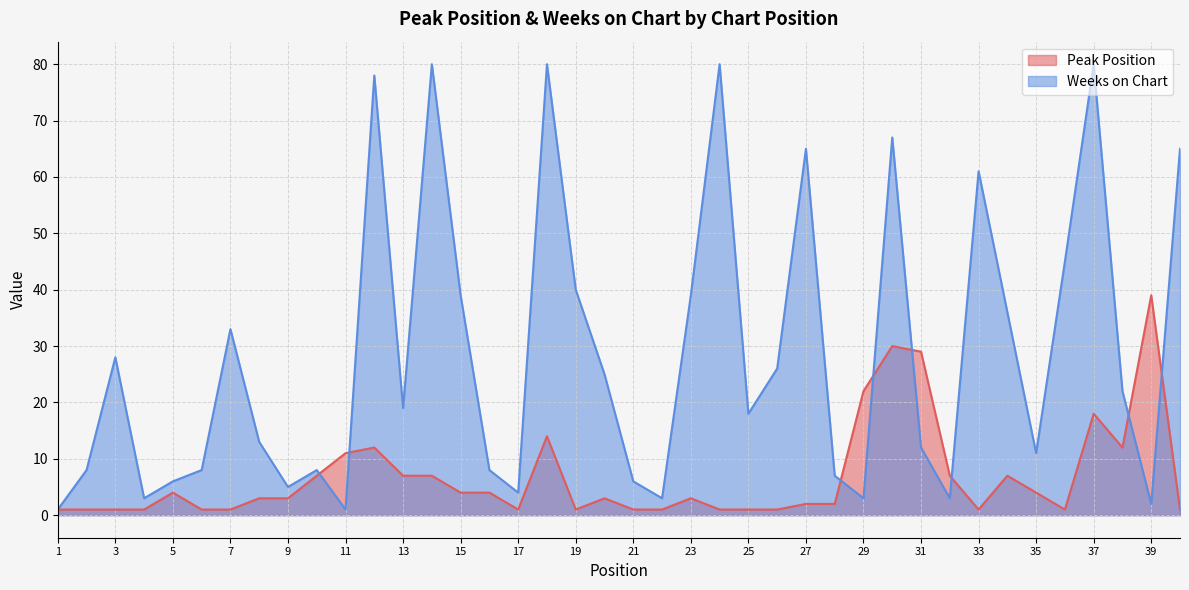

True or false: Weeks on Chart has more than 1 points higher than both neighbors.

True